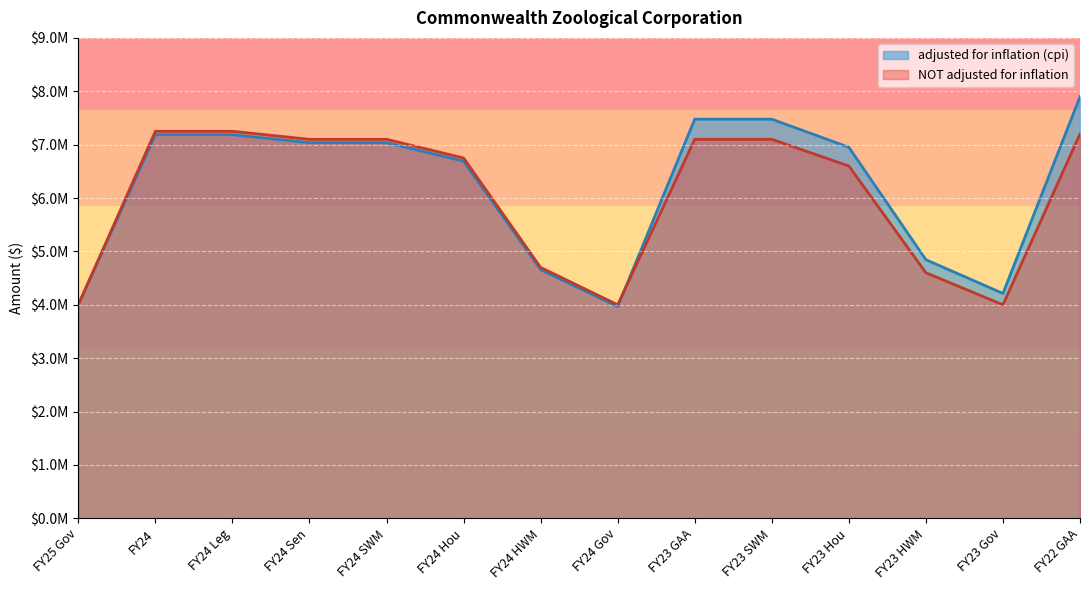

What is the sum of the adjusted for inflation (cpi) values at FY23 HWM and FY24 Hou?

11535524